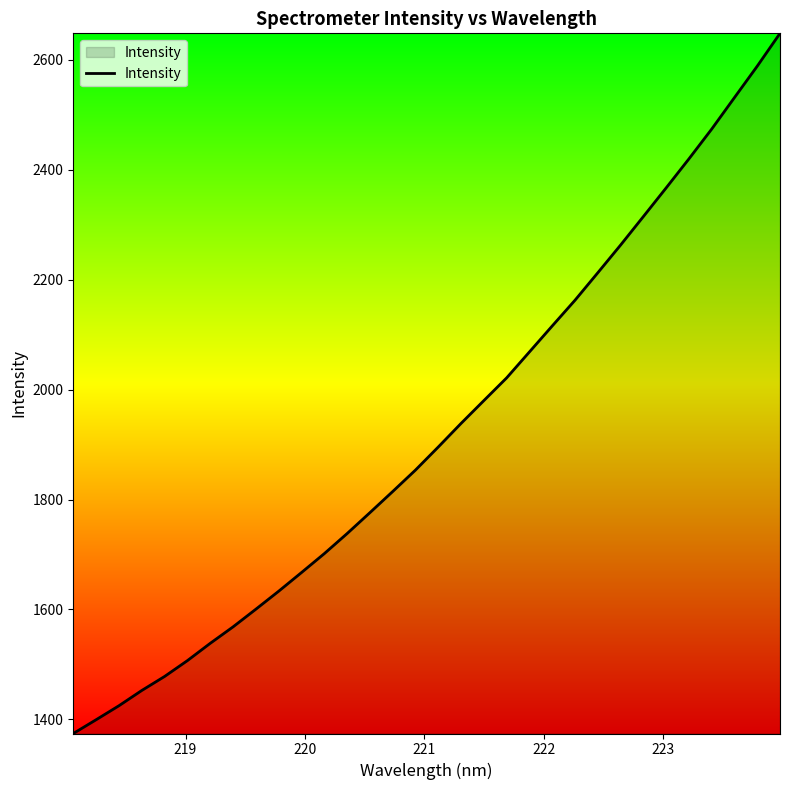

What is the difference between the maximum and minimum values?

1273.9